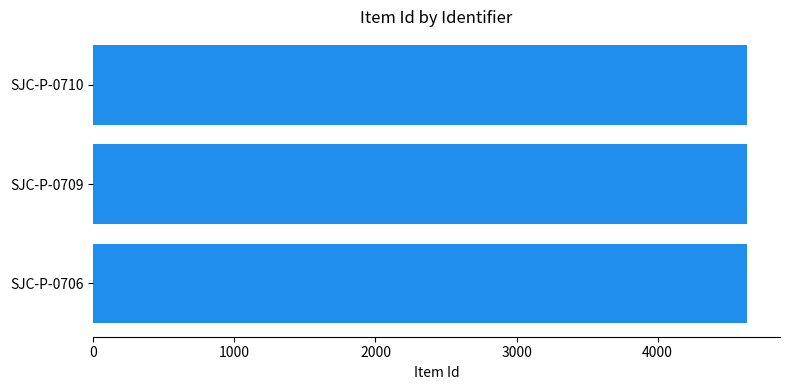

Approximately how many times larger is the value at SJC-P-0709 compared to SJC-P-0710?

1.0